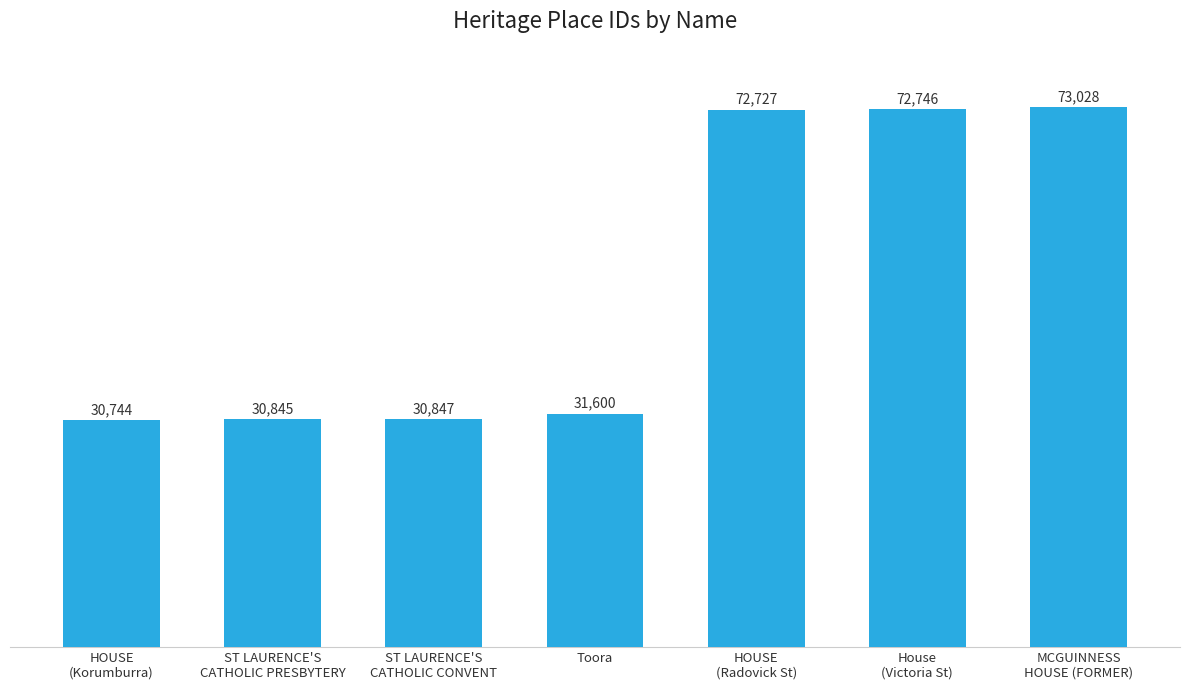

What is the difference between the values at Toora and HOUSE
(Radovick St)?

41127